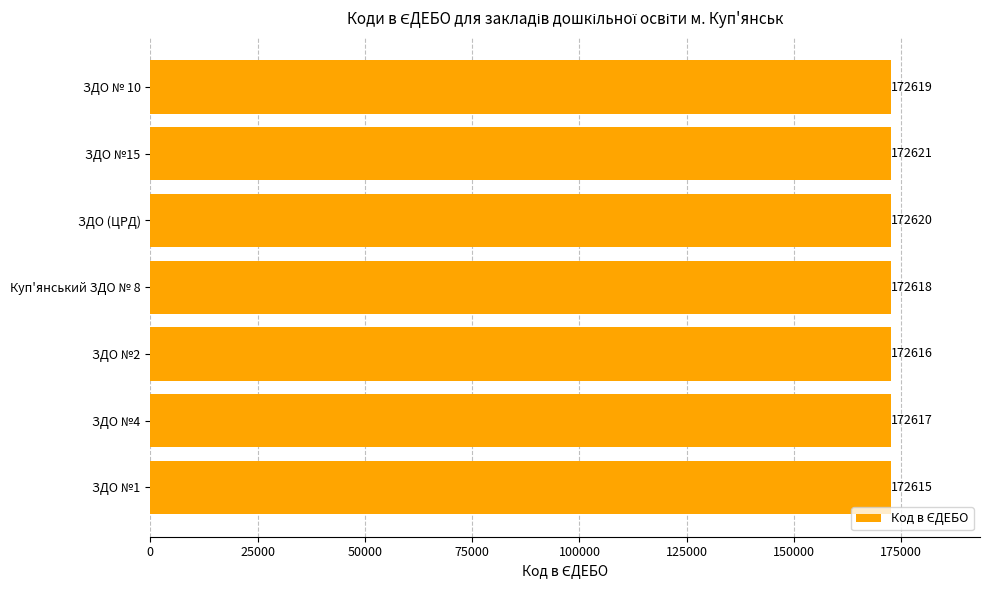

Reading bottom to top, list all the values displayed in this chart.

ЗДО №1=172615	ЗДО №4=172617	ЗДО №2=172616	Куп'янський ЗДО № 8=172618	ЗДО (ЦРД)=172620	ЗДО №15=172621	ЗДО № 10=172619